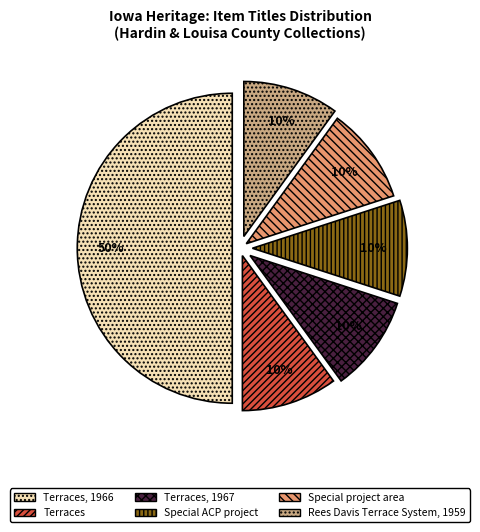

Is Special ACP project the majority of the pie?

No